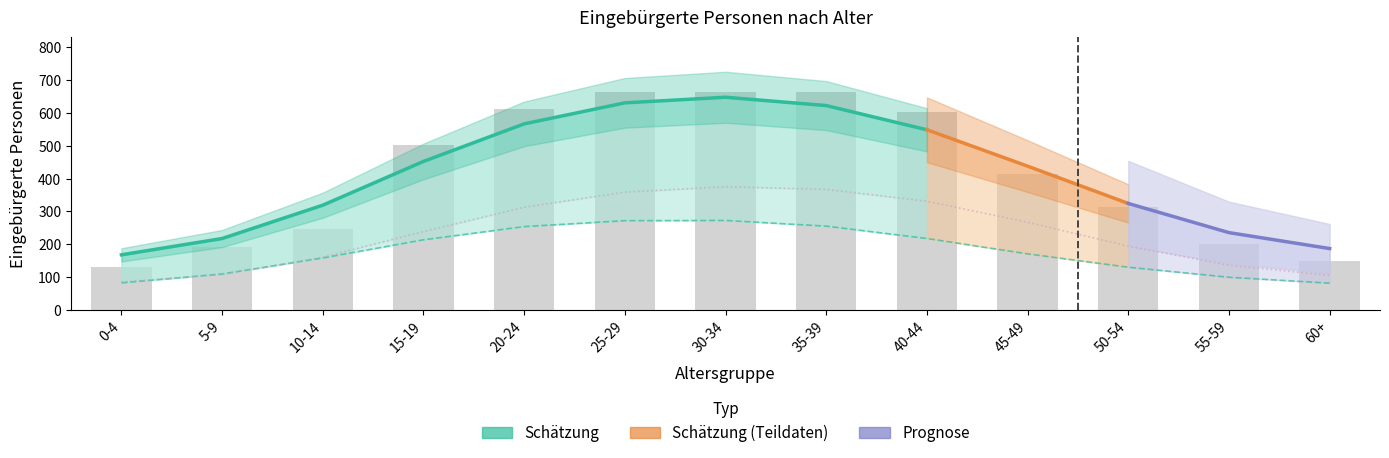

Does the chart contain stacked bars?

No